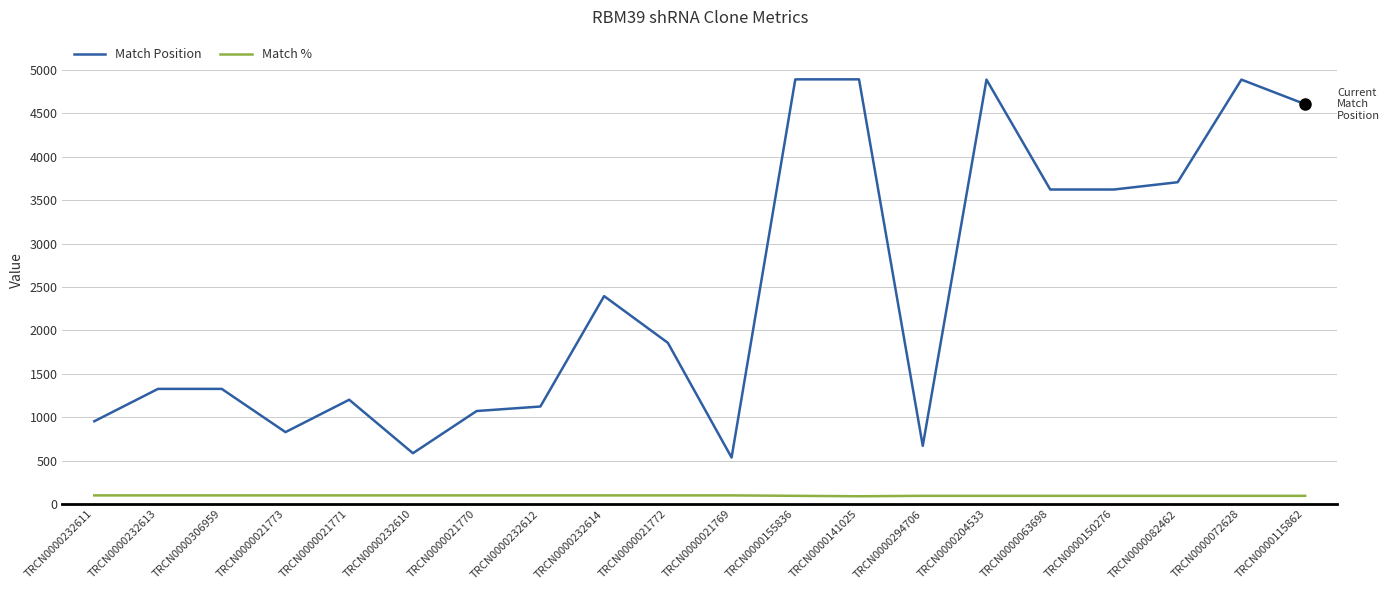

The value of Match Position at TRCN0000232612 is 585. True or false?

False